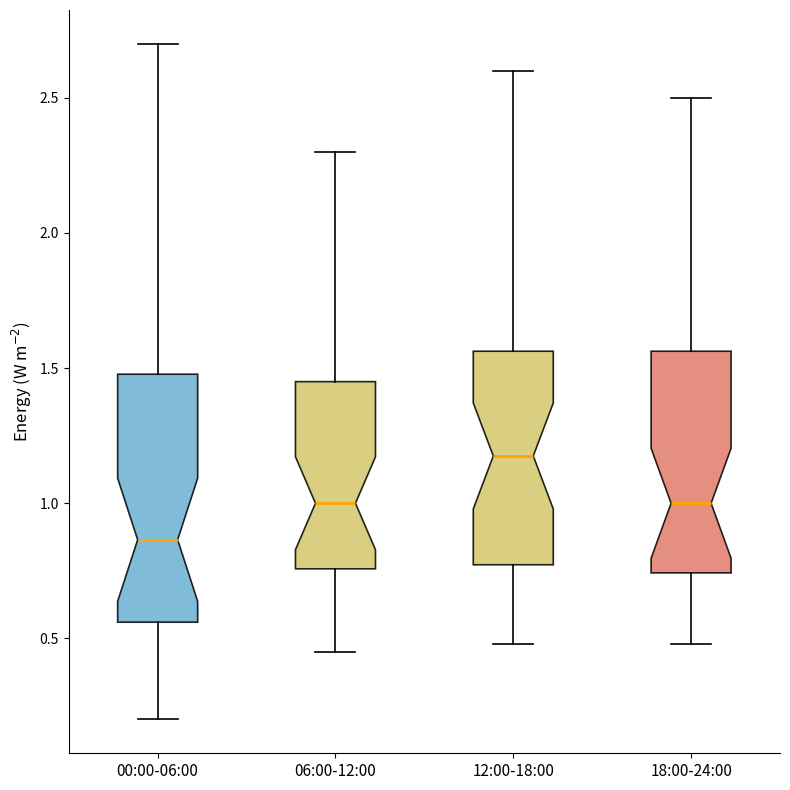

Reading left to right, read every box against the y-axis: the position of its median line, the range the box covers, and the ends of its whiskers. The values are not printed on the chart, so give them approximately, as read against the axis.

00:00-06:00: median 0.85, box 0.55 to 1.50, whiskers 0.20 to 2.70
06:00-12:00: median 1.00, box 0.75 to 1.45, whiskers 0.45 to 2.30
12:00-18:00: median 1.20, box 0.75 to 1.55, whiskers 0.50 to 2.60
18:00-24:00: median 1.00, box 0.75 to 1.55, whiskers 0.50 to 2.50